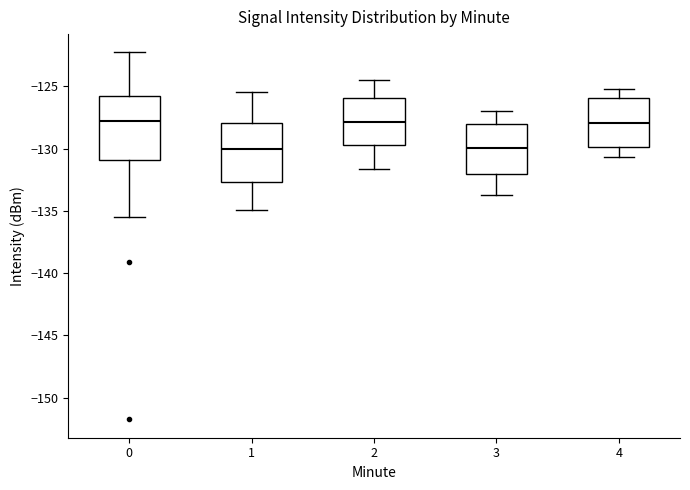

Reading left to right, transcribe this box plot: for each box, give where its median line is, the range the box spans, and where its two whiskers end, as read against the y-axis. The values are not printed on the chart, so give them approximately, as read against the axis.

0: median -128.0, box -131.0 to -126.0, whiskers -135.5 to -122.5
1: median -130.0, box -132.5 to -128.0, whiskers -135.0 to -125.5
2: median -128.0, box -129.5 to -126.0, whiskers -131.5 to -124.5
3: median -130.0, box -132.0 to -128.0, whiskers -133.5 to -127.0
4: median -128.0, box -130.0 to -126.0, whiskers -130.5 to -125.0